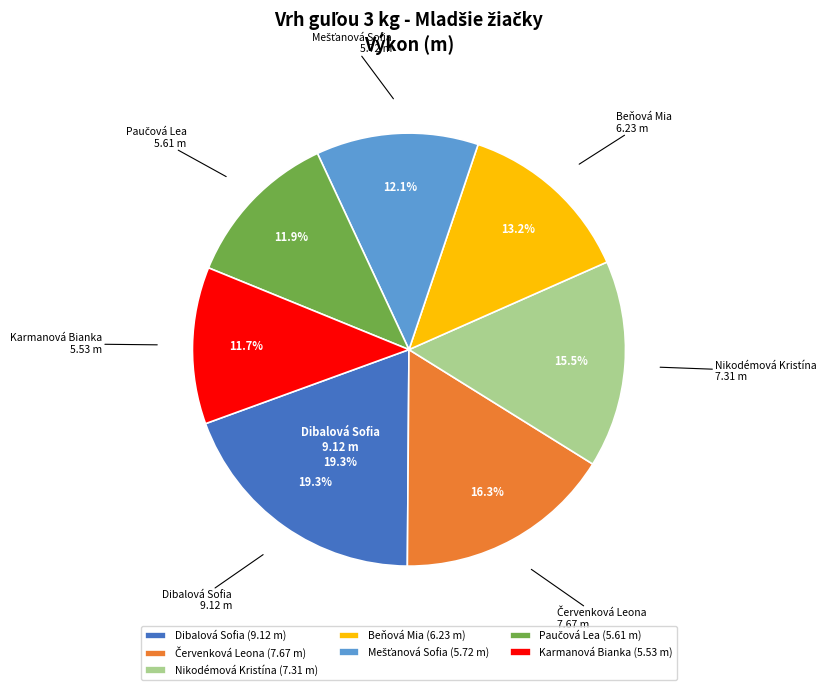

Does Červenková Leona represent more than half of the total?

No